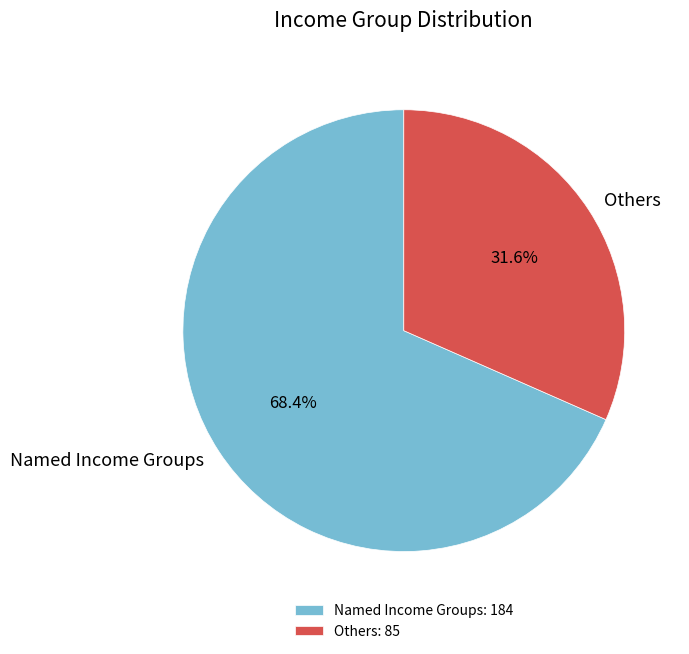

To the nearest percent, what portion does Others represent?

32%